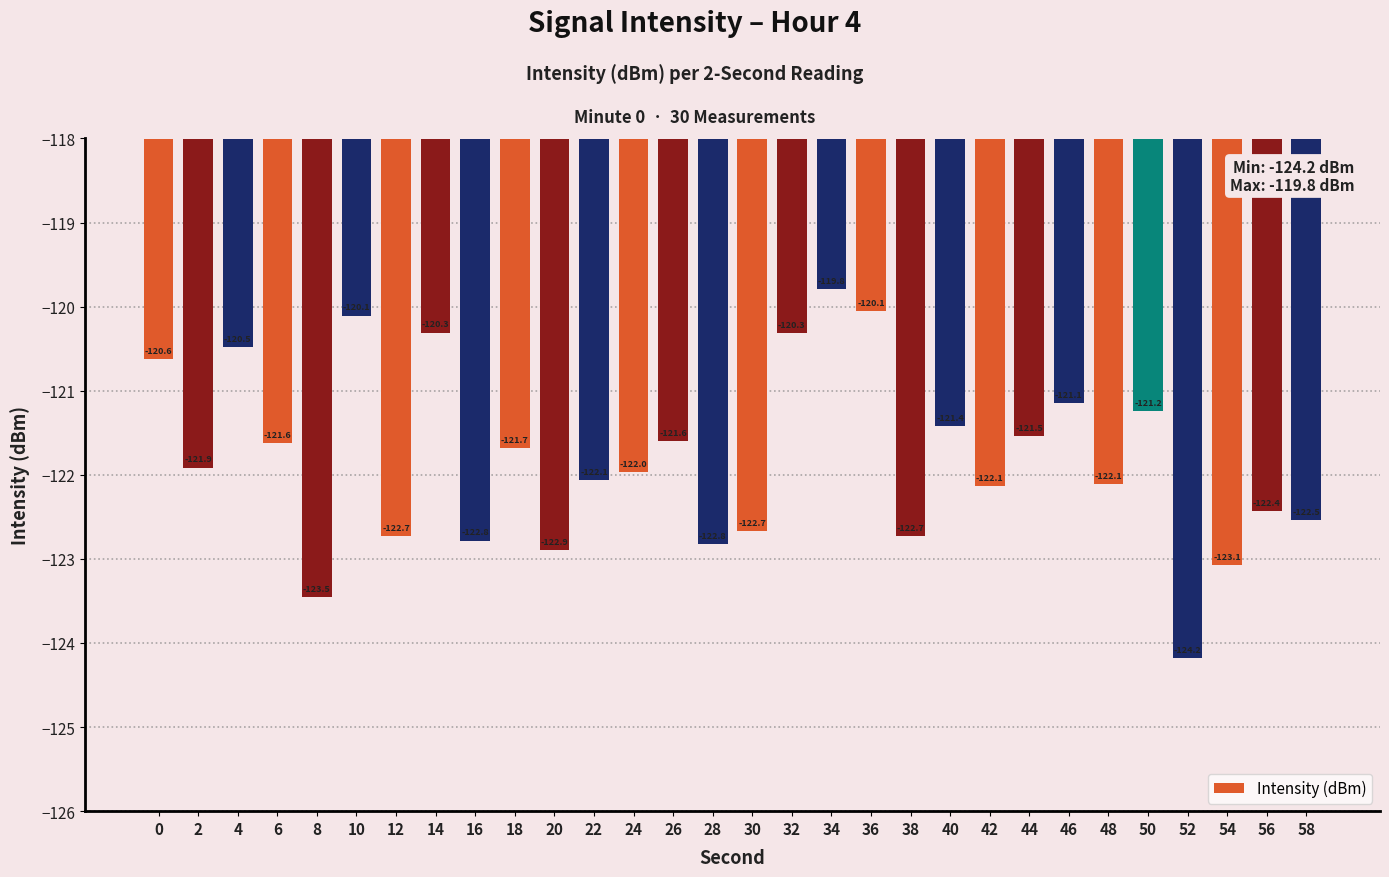

What is the average value?

-121.8